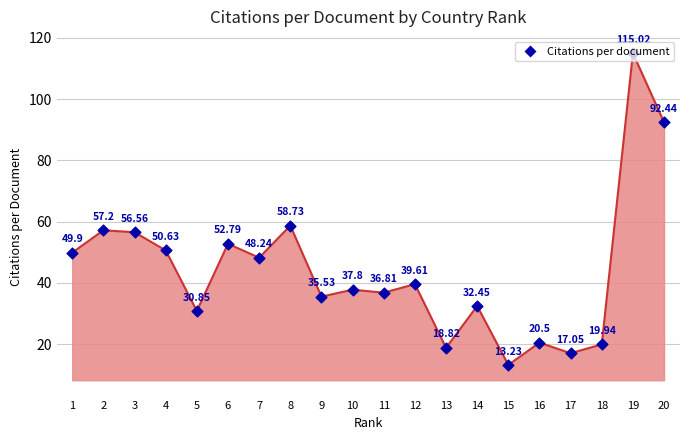

What is the ratio of the value at 16 to the value at 18?

1.0